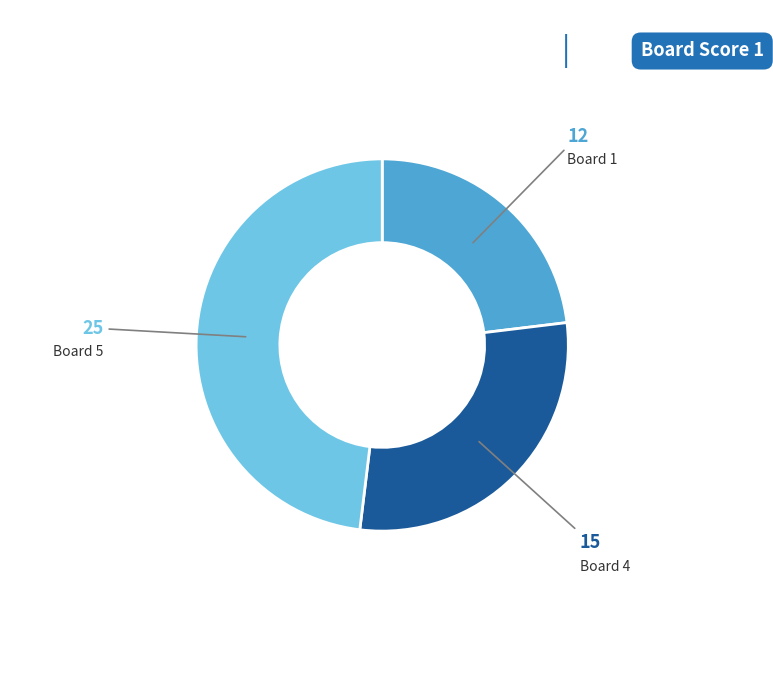

Does Board 4 account for over 50% of the chart?

No